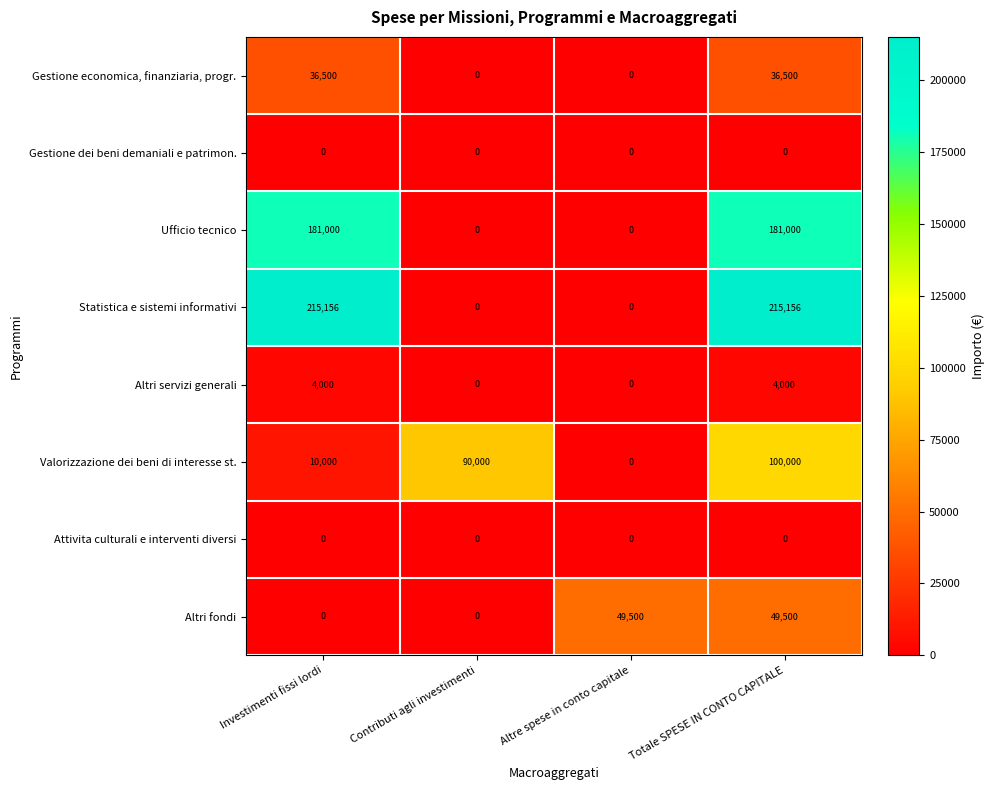

What is the maximum value shown in the chart?

215156